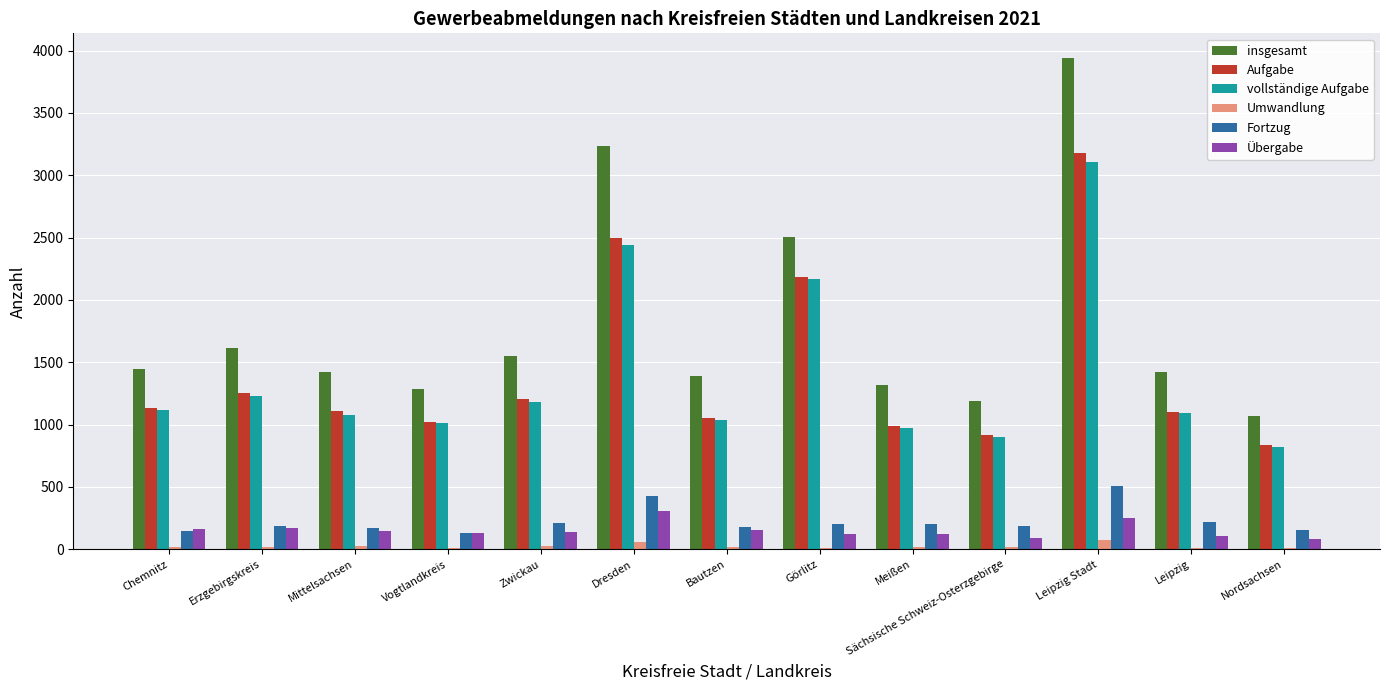

Where does the vollständige Aufgabe series first go above 1091?

Chemnitz